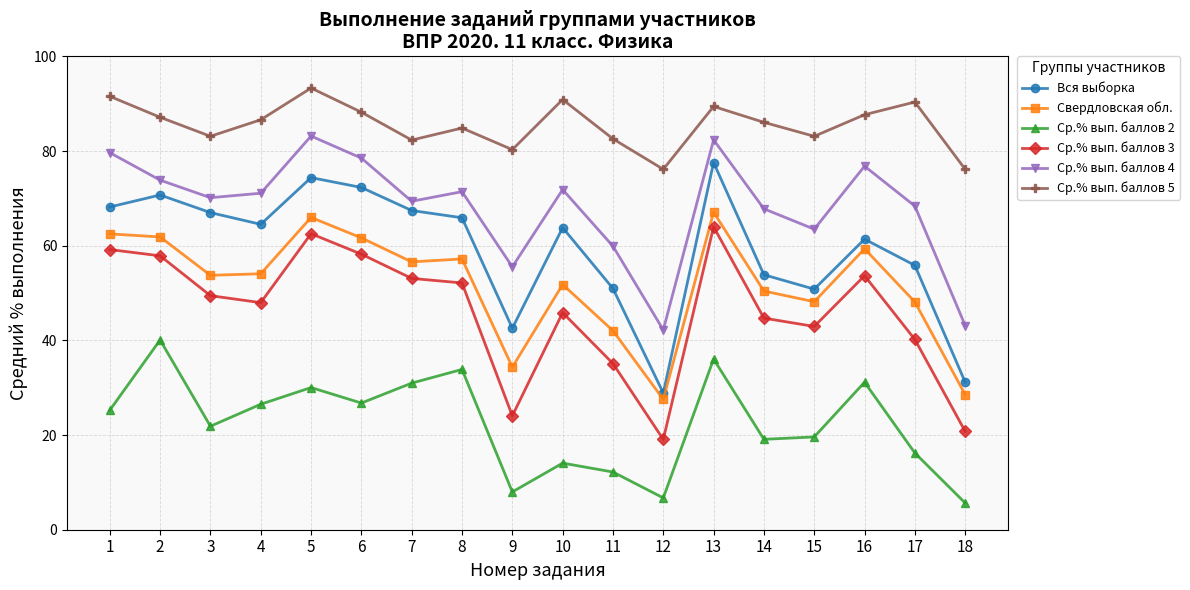

Which series has the largest range (max minus min)?

Вся выборка